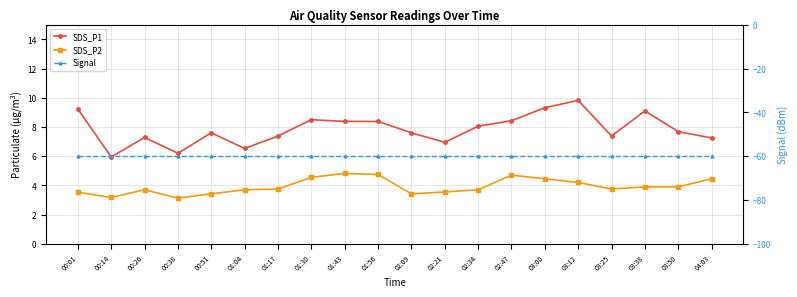

Which series has the largest total across all categories?

SDS_P1